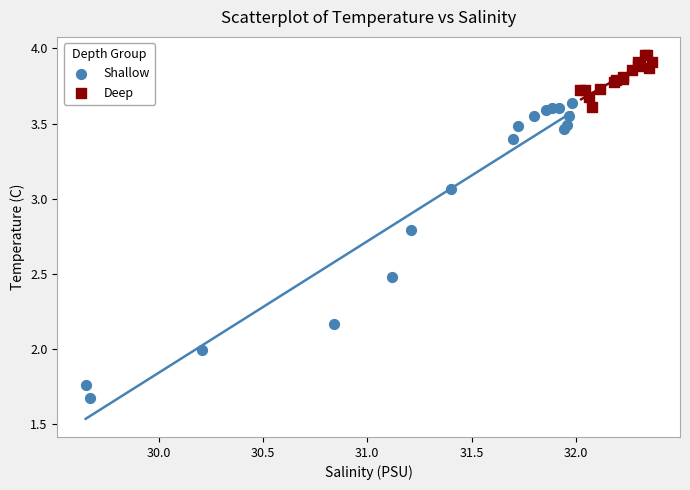

Which series reaches the maximum Y coordinate?

Deep